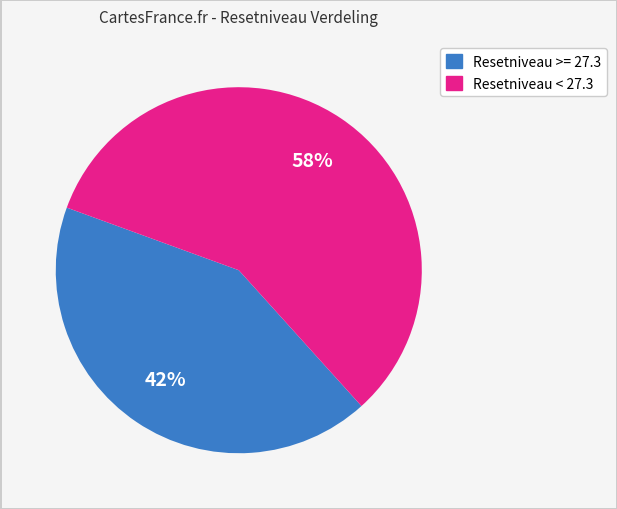

Is there any slice that represents more than half of the pie?

Yes